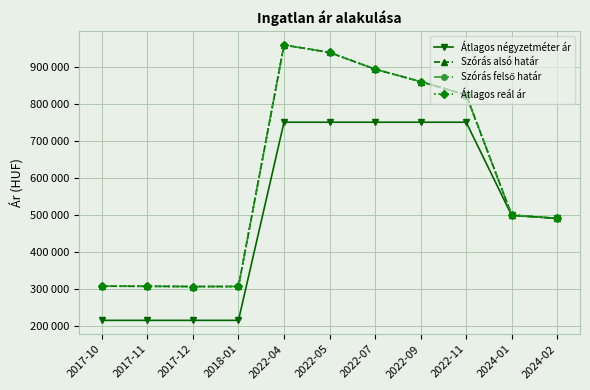

What is the value of the Szórás alsó határ point at the 10th from the left?

499077